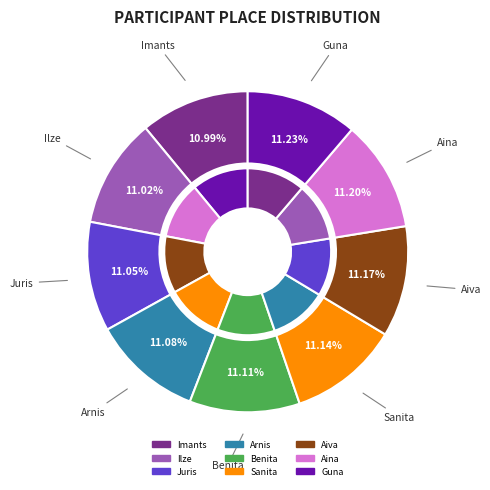

What percentage is the Aina slice, to the nearest percent?

11%